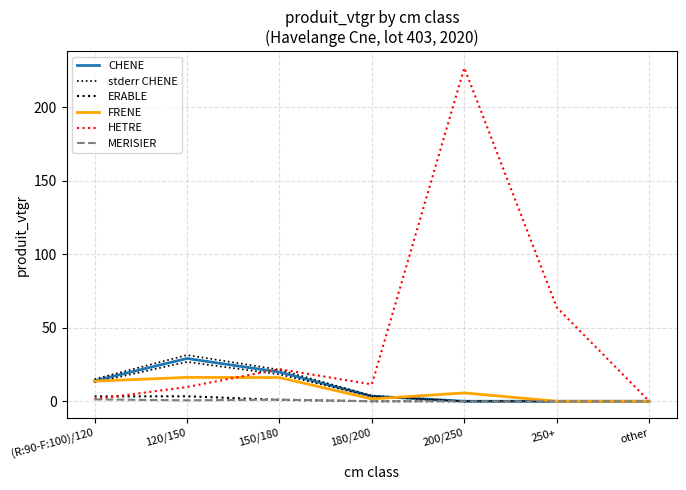

What is the label of the 1st point from the left?

(R:90-F:100)/120